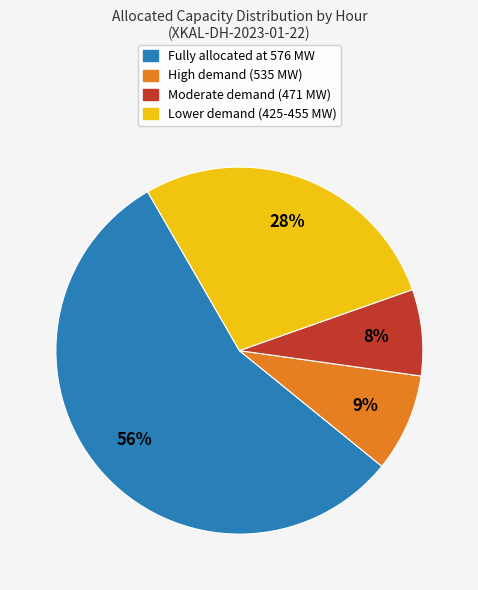

Is there a majority slice in this chart?

Yes